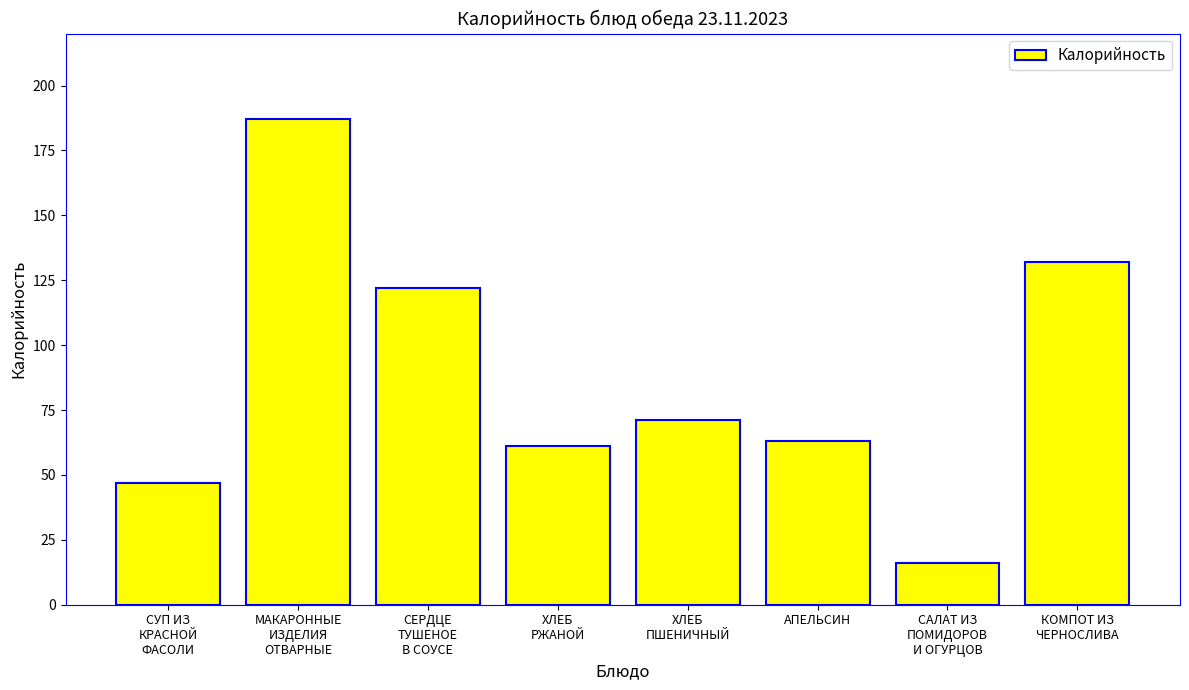

Which label corresponds to the largest value in the chart?

МАКАРОННЫЕ
ИЗДЕЛИЯ
ОТВАРНЫЕ